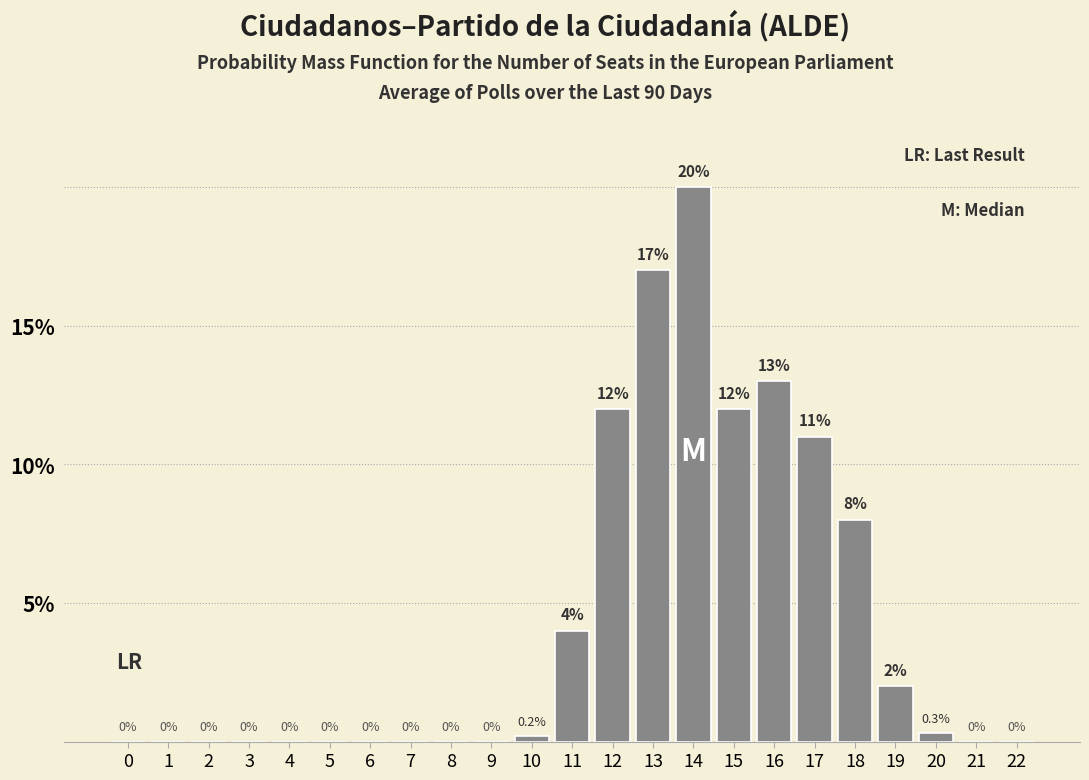

Reading left to right, what are all the values shown in this chart?

0=0.0	1=0.0	2=0.0	3=0.0	4=0.0	5=0.0	6=0.0	7=0.0	8=0.0	9=0.0	10=0.2	11=4.0	12=12.0	13=17.0	14=20.0	15=12.0	16=13.0	17=11.0	18=8.0	19=2.0	20=0.3	21=0.0	22=0.0